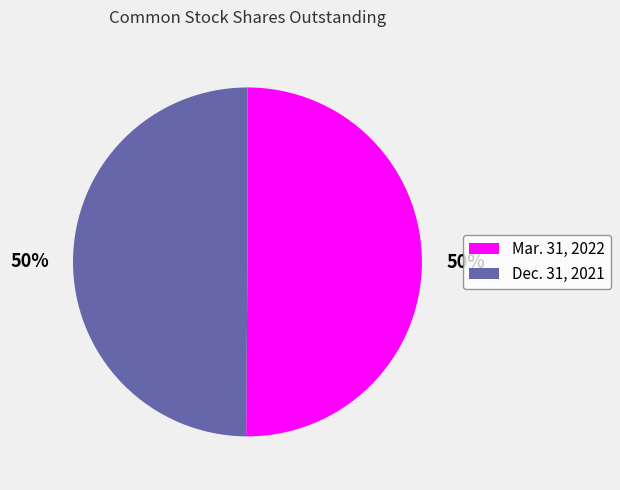

The Mar. 31, 2022 slice represents 50% of the pie. True or false?

True